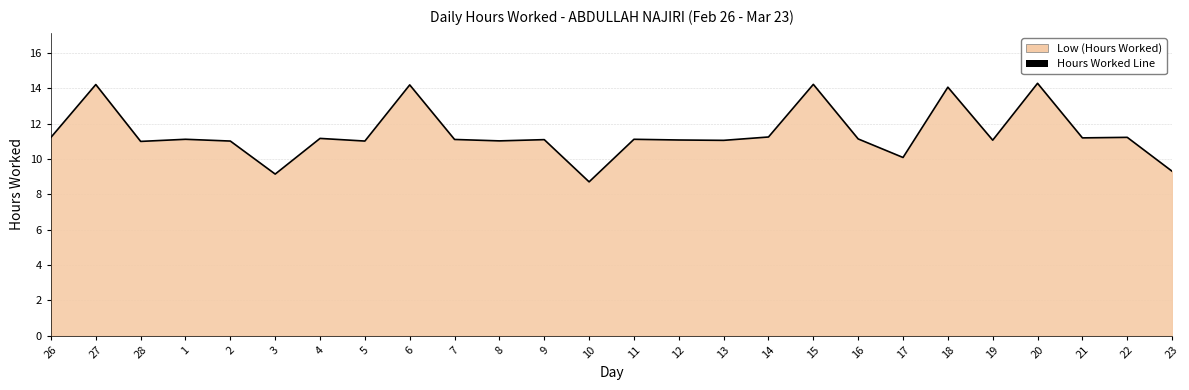

True or false: the data has more than 1 interior local peaks.

True